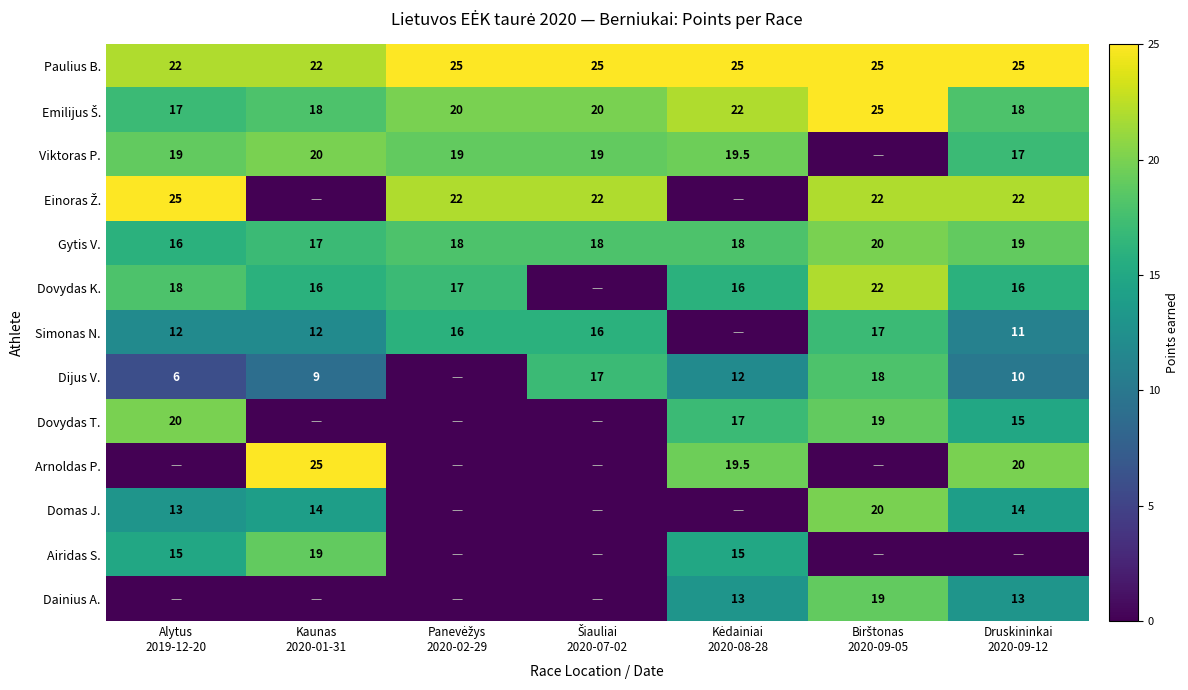

What is the difference between the maximum and minimum values in the Gytis V. series?

4.0